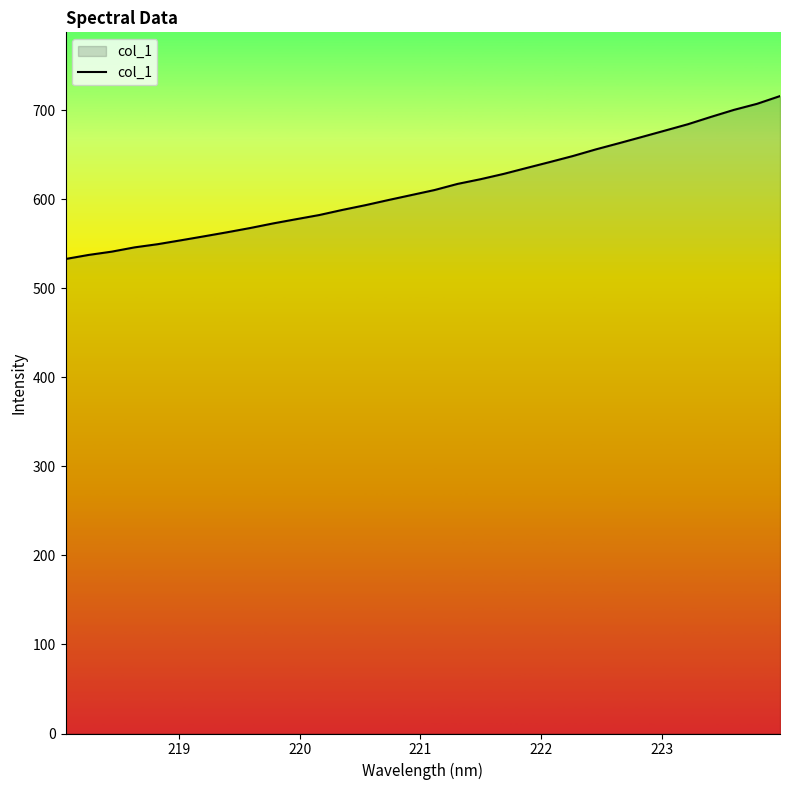

What is the difference between the maximum and minimum values?

183.1